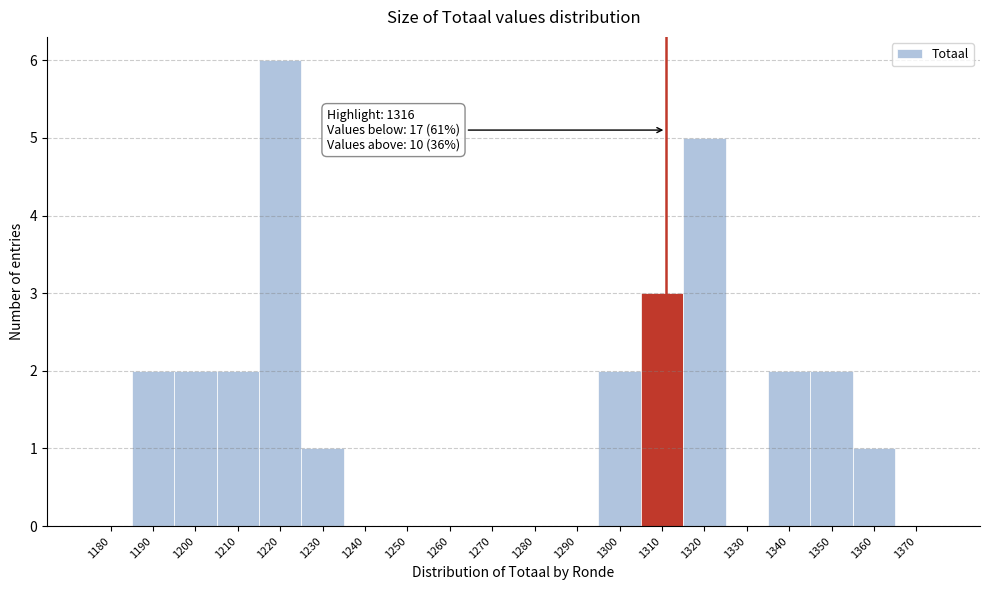

Reading left to right, transcribe all the data shown in this chart.

1180=0	1190=2	1200=2	1210=2	1220=6	1230=1	1240=0	1250=0	1260=0	1270=0	1280=0	1290=0	1300=2	1310=3	1320=5	1330=0	1340=2	1350=2	1360=1	1370=0